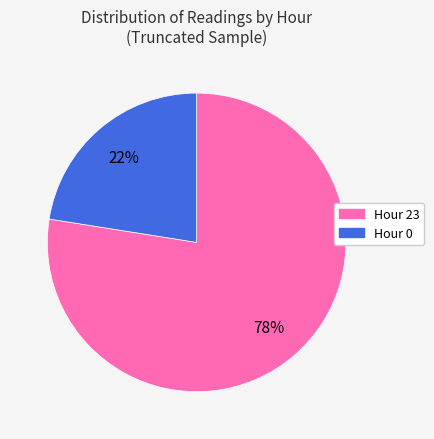

Is it true that Hour 23 is 88% of the pie?

False